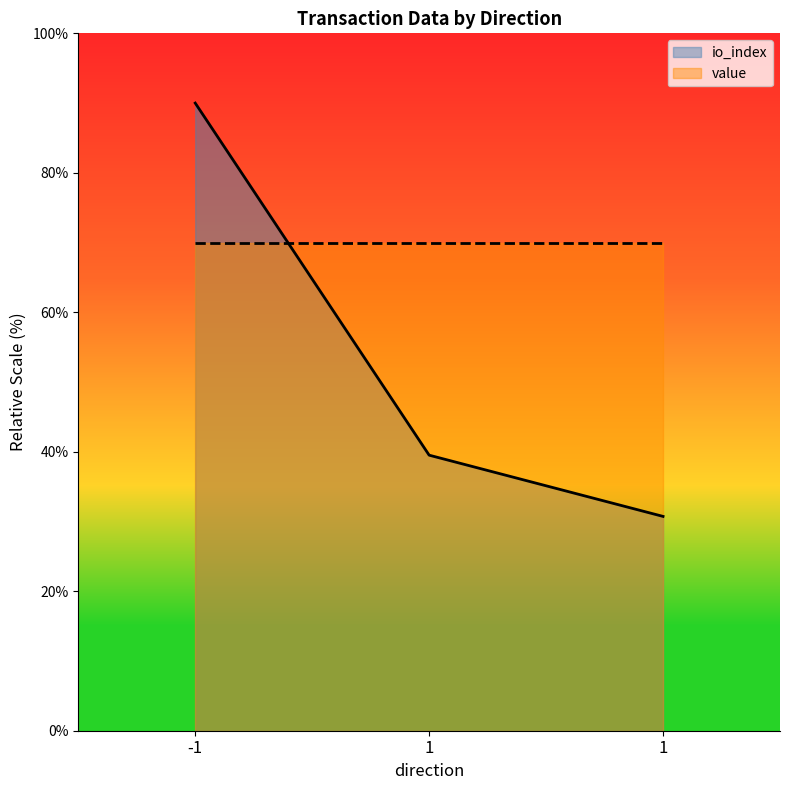

What is the approximate value at 1?

30.7